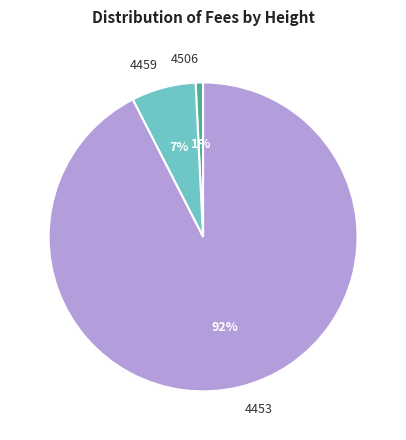

Is it true that 4459 is 7% of the pie?

True